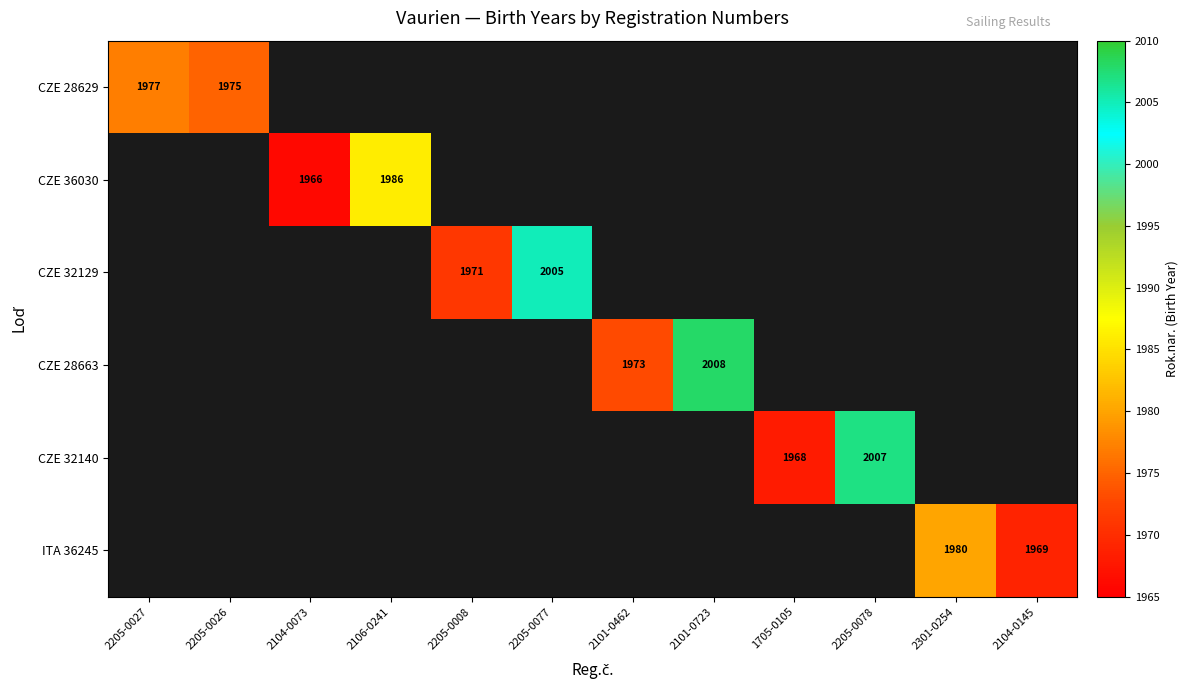

Is it true that CZE 28629 equals 2945 at 2205-0026?

False